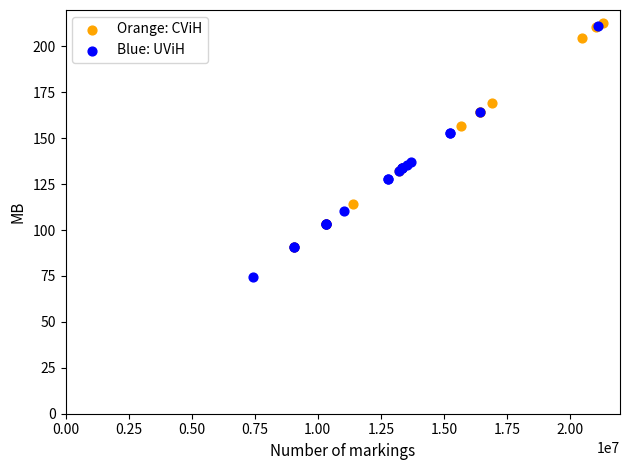

Which series contains the lowest Y value?

Blue: UViH